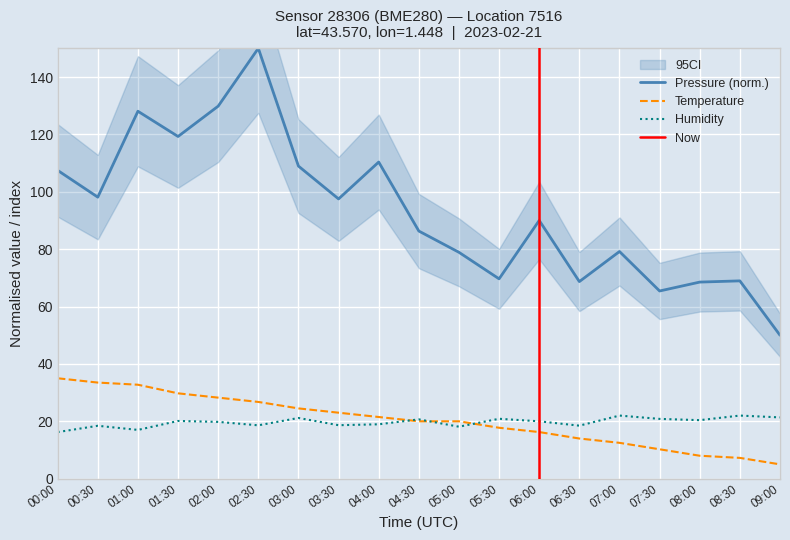

Which series has the largest total across all categories?

pressure